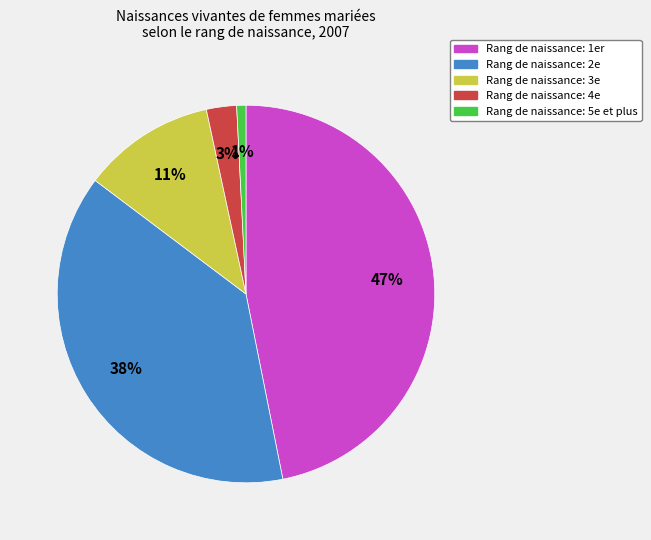

Is there a majority slice in this chart?

No